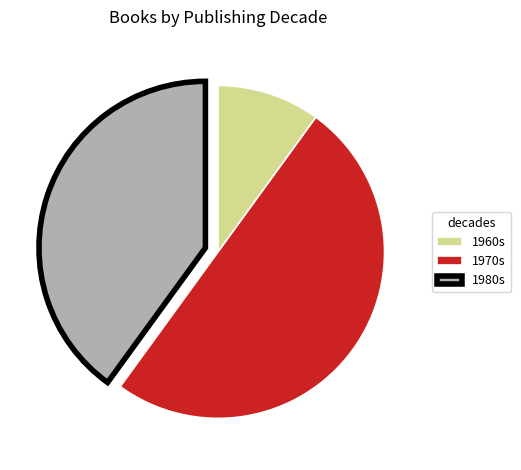

Which has a higher value, 1960s or 1970s?

1970s